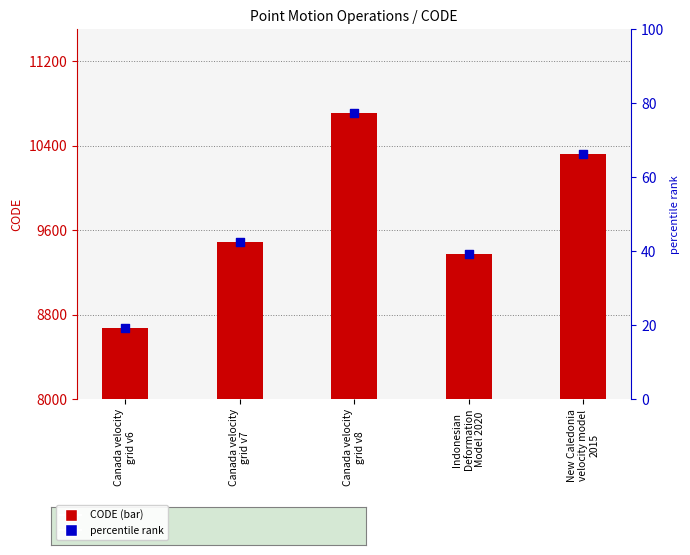

At which category is the sum across all series the highest?

Canada velocity
grid v8